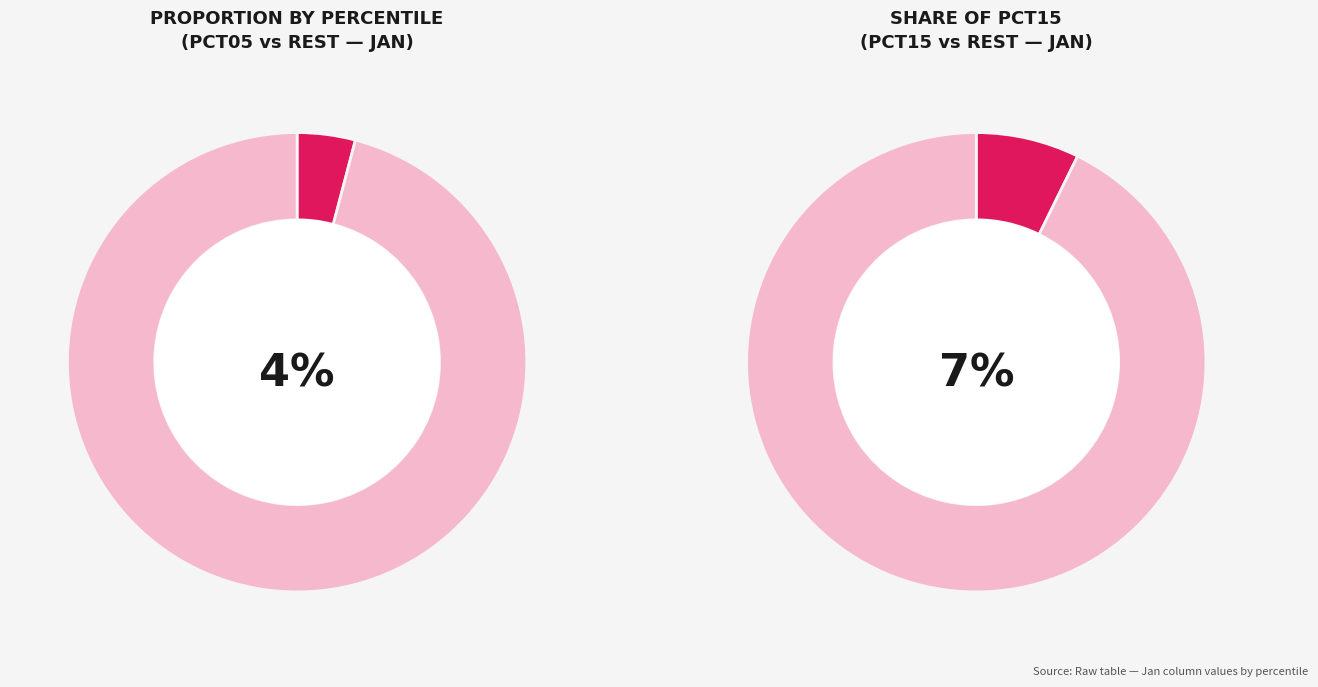

Which category has the smallest portion of the pie?

pct05